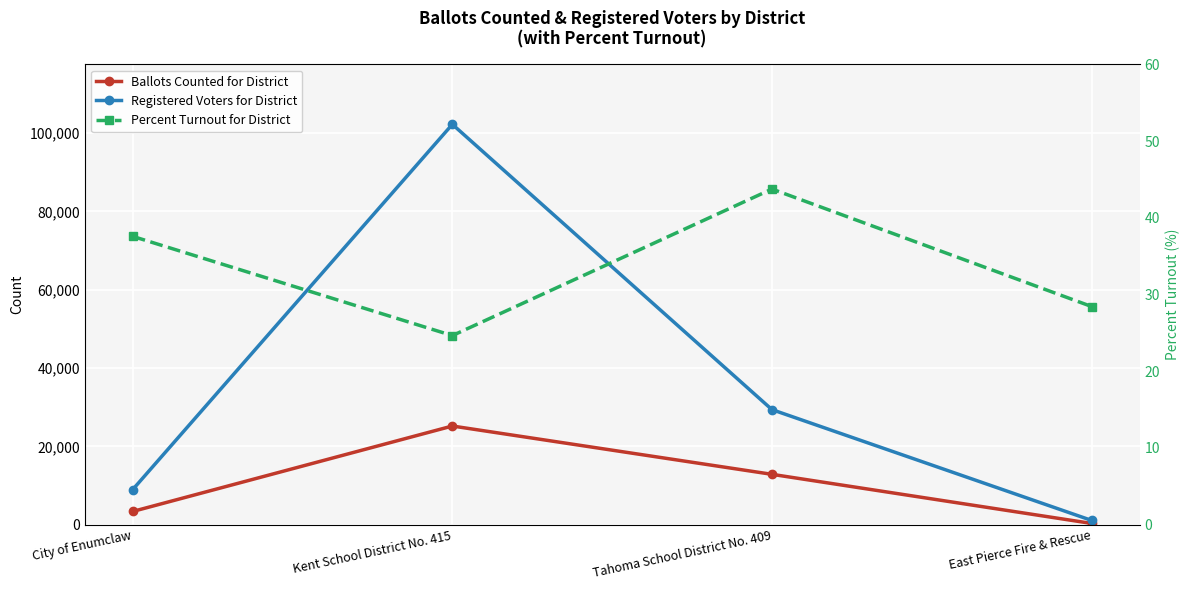

What is the total value across all series at Tahoma School District No. 409?

42260.7